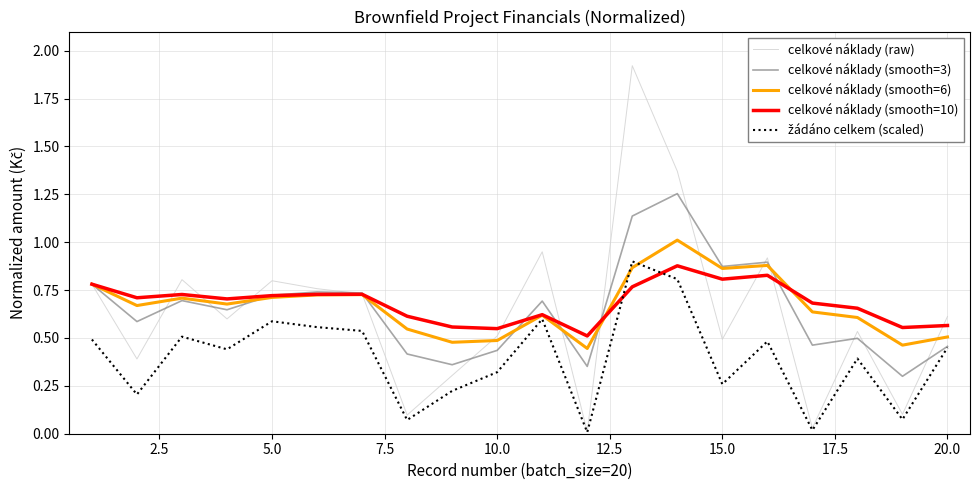

Does the chart have visible grid lines?

Yes